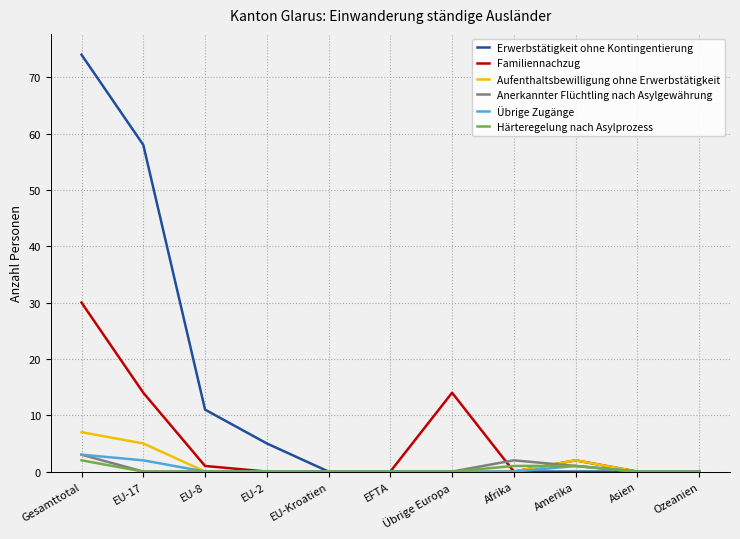

What is the total value across all series at Amerika?

7